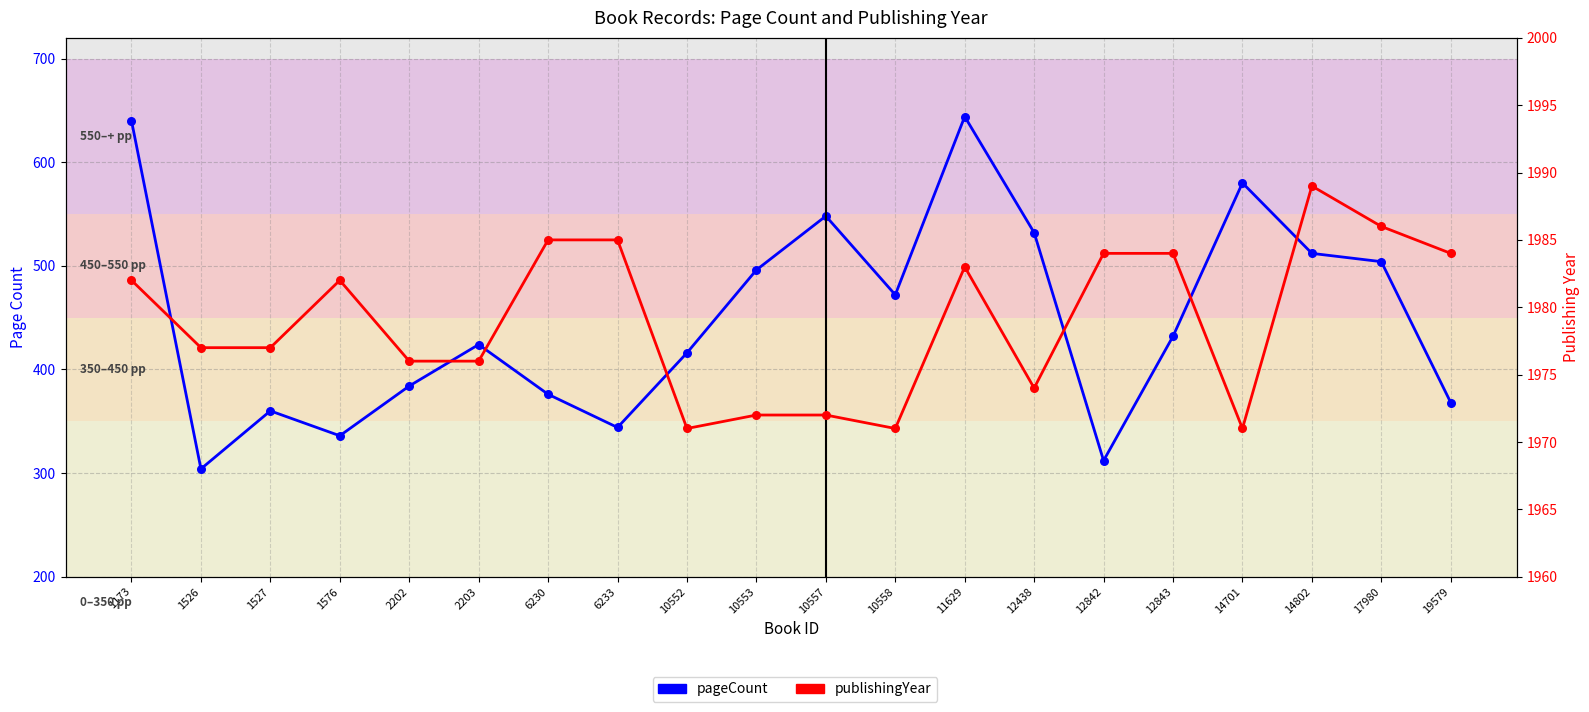

Is the value of publishingYear at 14802 greater than the value of pageCount at 6233?

Yes